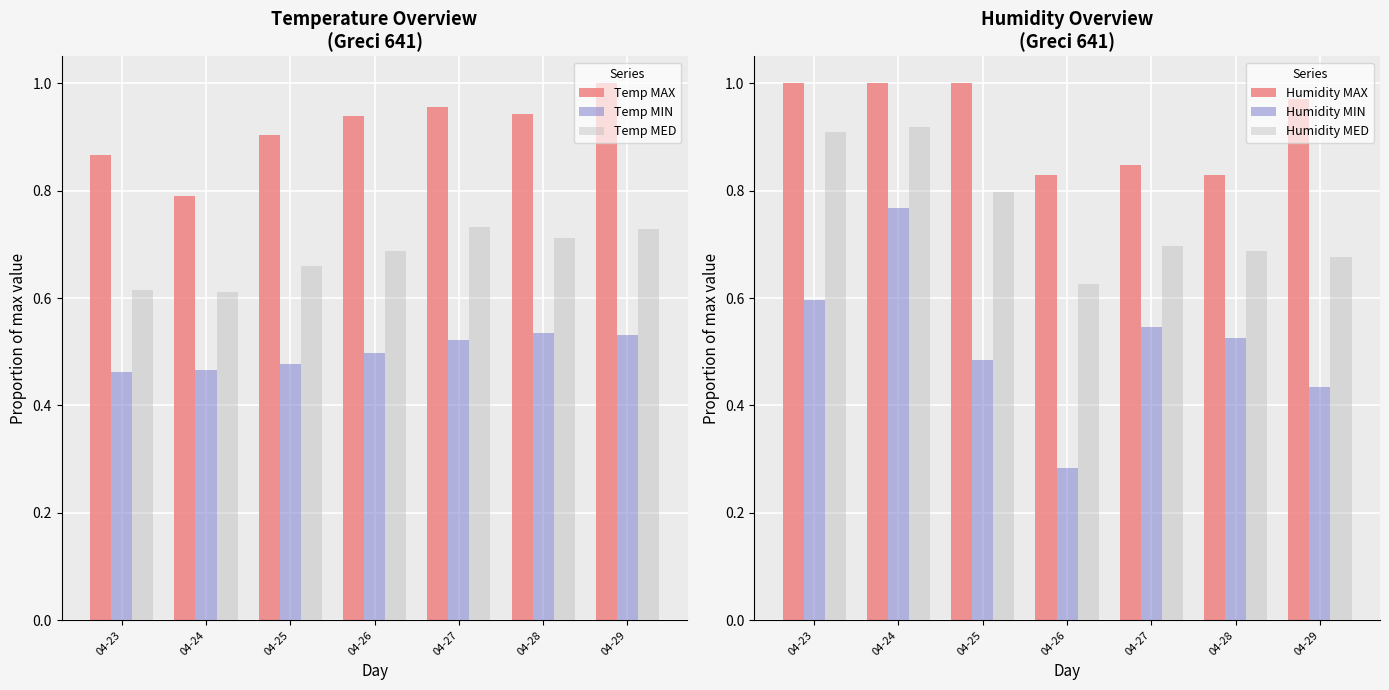

Where is Temp MAX nearest to the value 0?

04-24